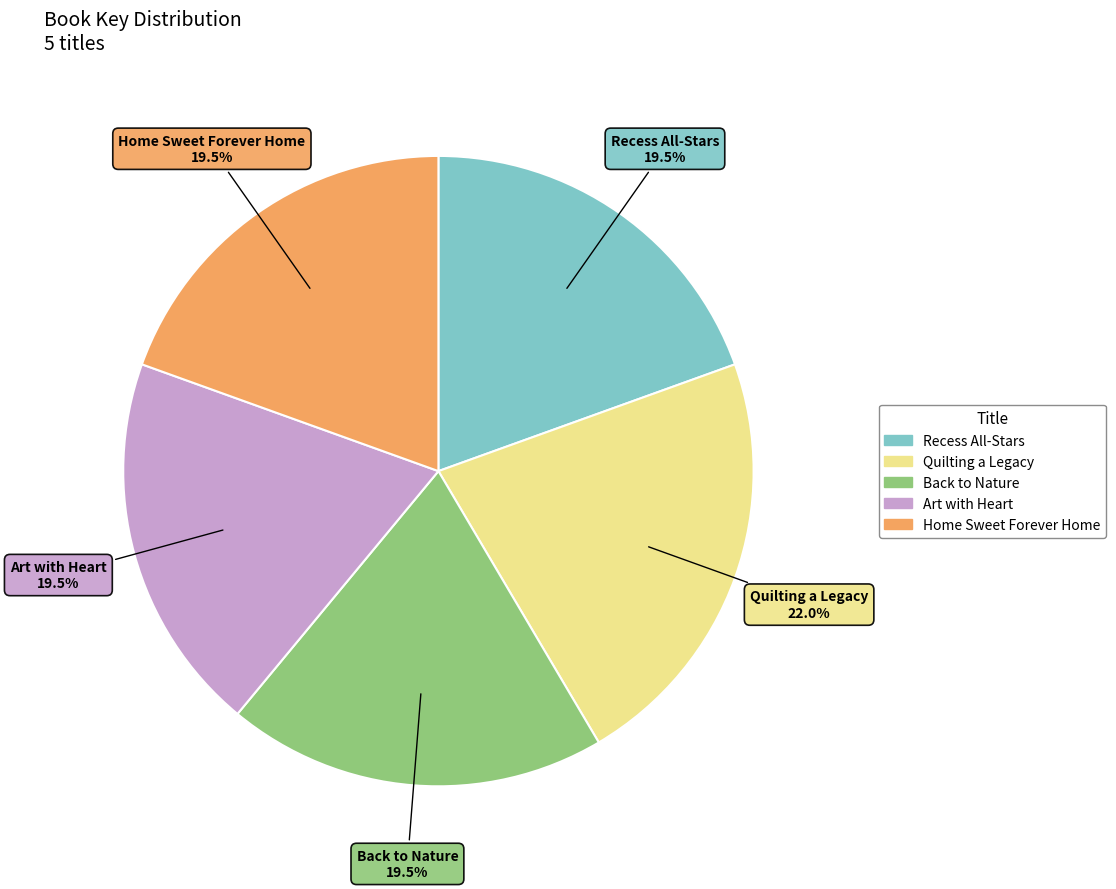

Does Home Sweet Forever Home account for over 50% of the chart?

No